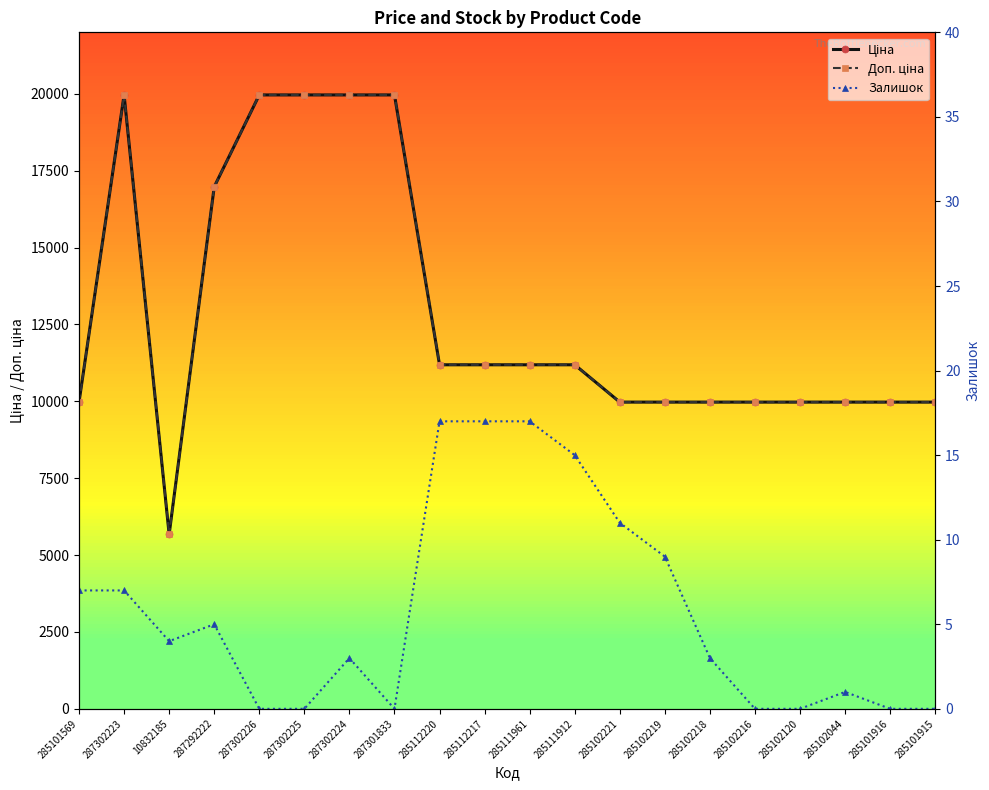

Between 285101916 and 285101915, which series saw the biggest shift?

Ціна